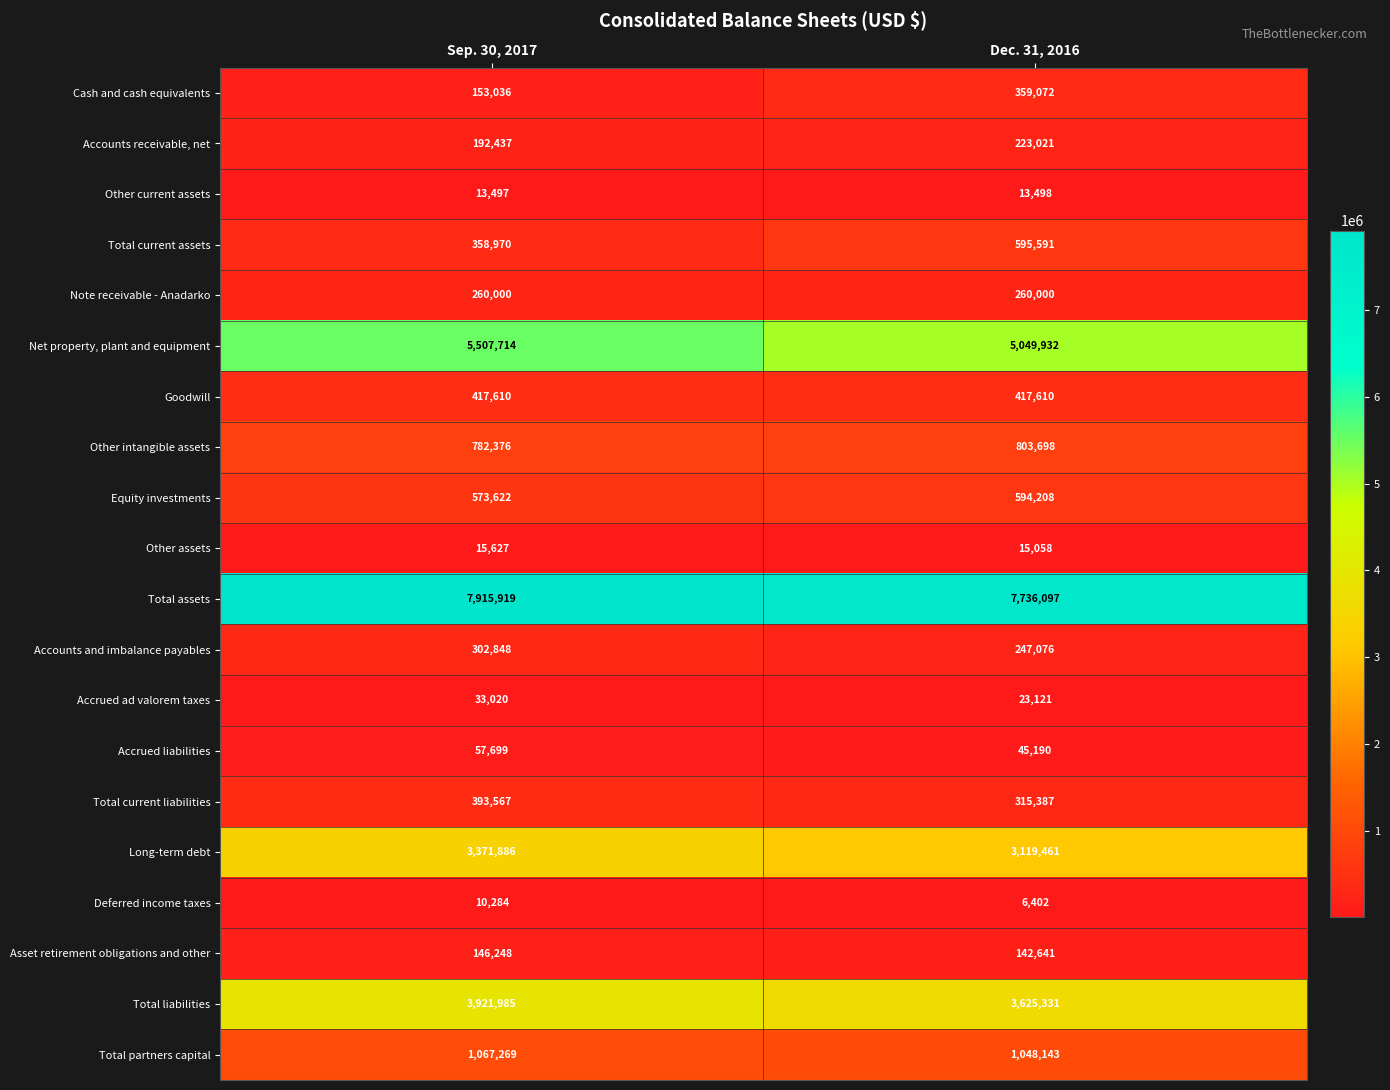

What is the sum of all Other current assets values?

26995